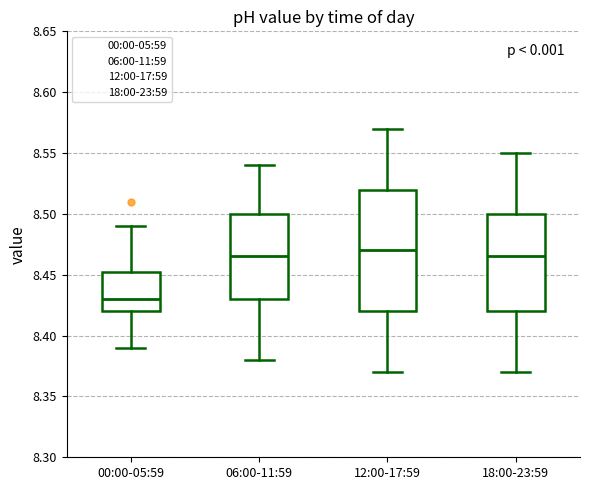

Reading left to right, transcribe this box plot: for each box, give where its median line is, the range the box spans, and where its two whiskers end, as read against the y-axis. The values are not printed on the chart, so give them approximately, as read against the axis.

00:00-05:59: median 8.430, box 8.420 to 8.455, whiskers 8.390 to 8.490
06:00-11:59: median 8.465, box 8.430 to 8.500, whiskers 8.380 to 8.540
12:00-17:59: median 8.470, box 8.420 to 8.520, whiskers 8.370 to 8.570
18:00-23:59: median 8.465, box 8.420 to 8.500, whiskers 8.370 to 8.550